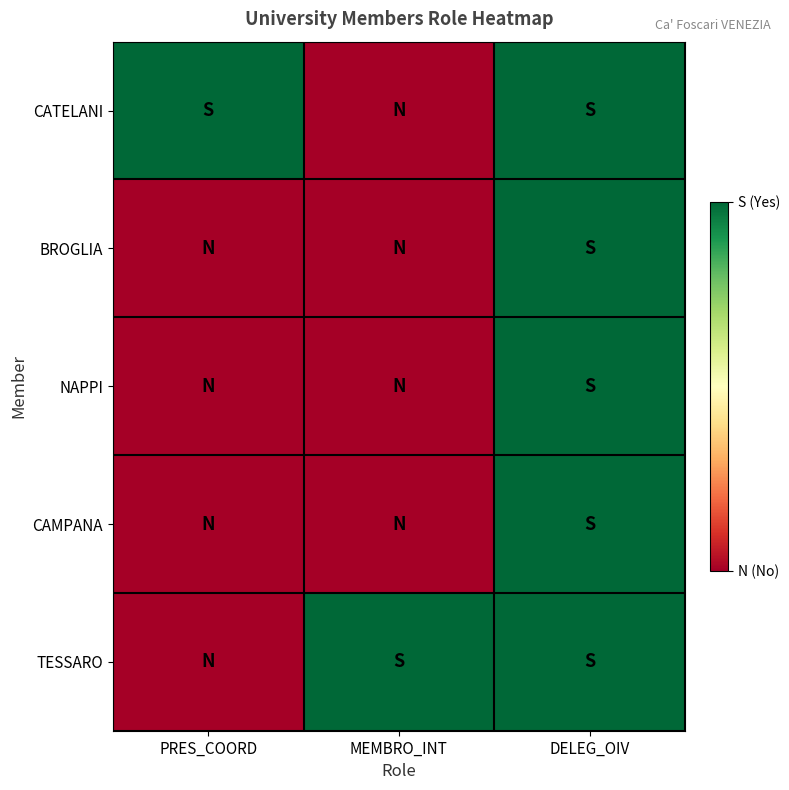

Rank the series at DELEG_OIV from highest to lowest value.

CATELANI, BROGLIA, NAPPI, CAMPANA, TESSARO